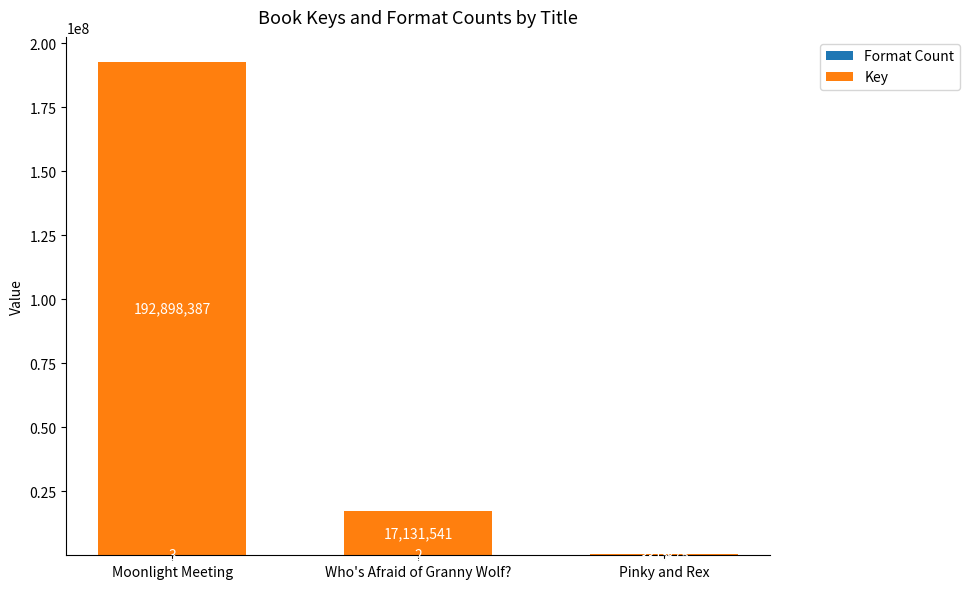

At which category is the sum across all series the highest?

Moonlight Meeting